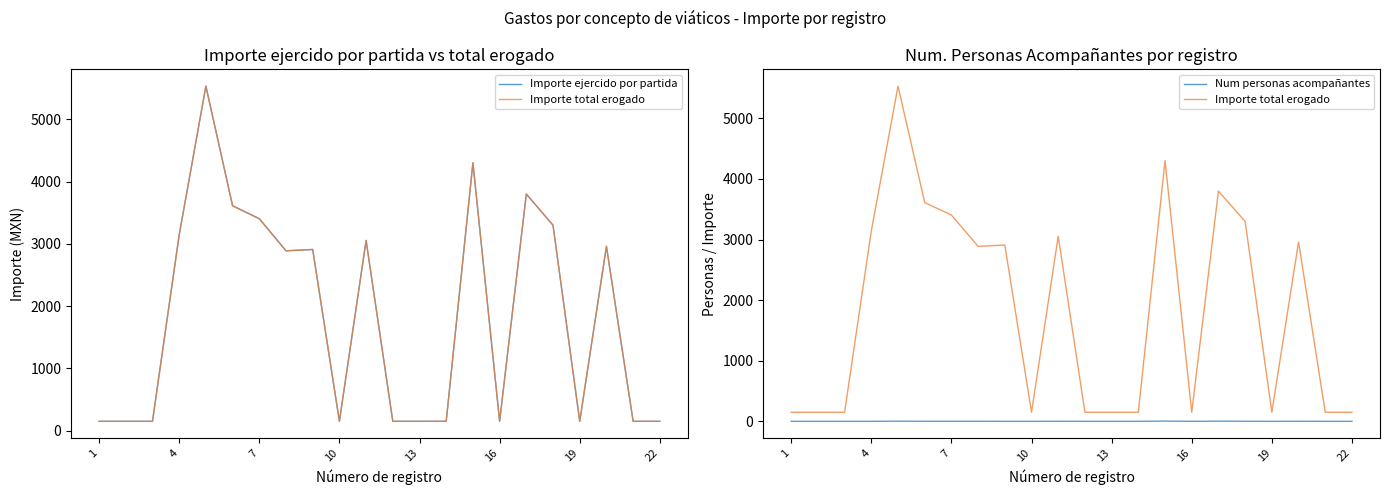

True or false: Num personas acompañantes and Importe ejercido por partida intersect in this chart.

False